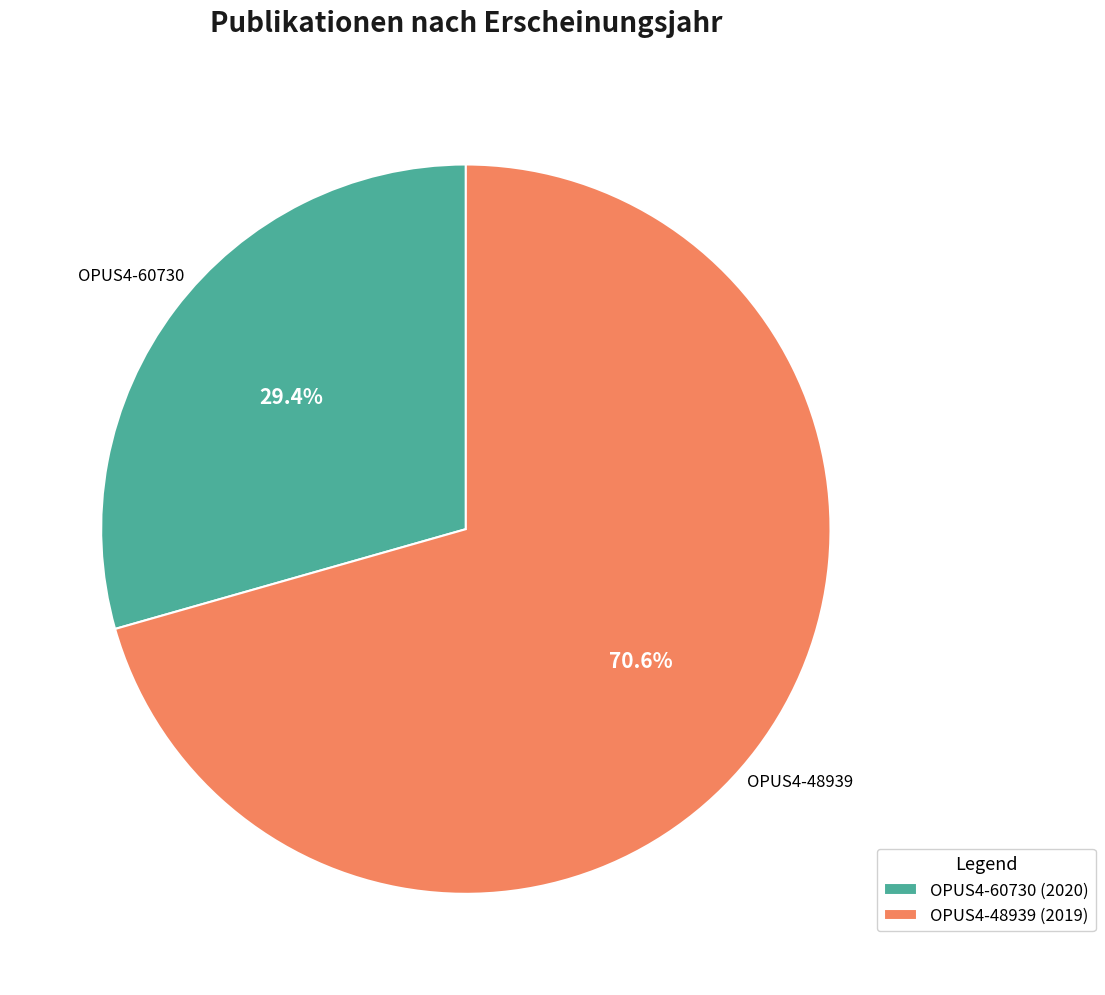

The OPUS4-48939 (2019) slice represents 85% of the pie. True or false?

False